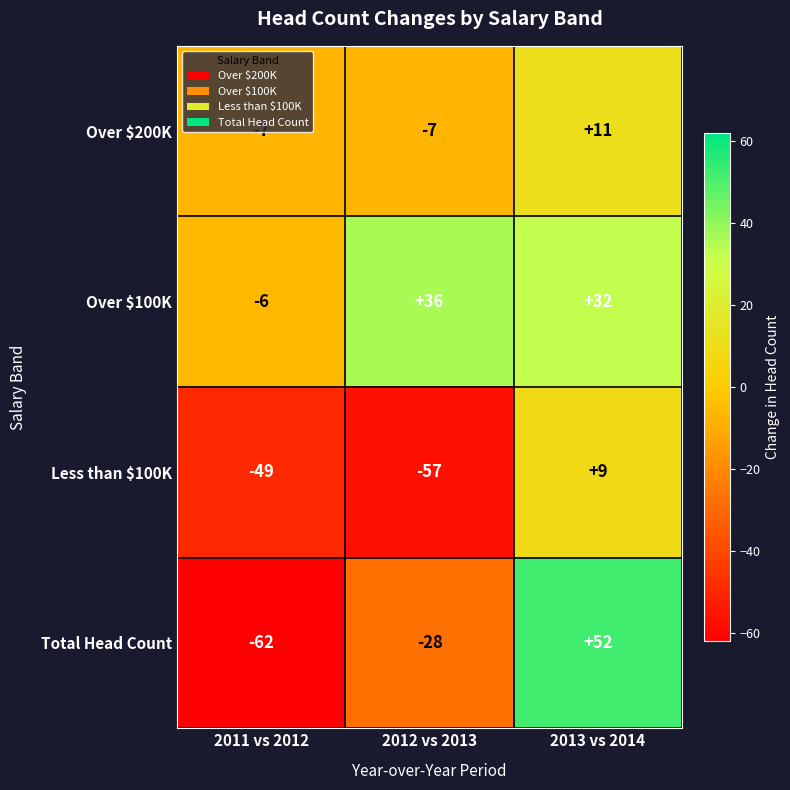

At 2011 vs 2012, list the series in order from largest to smallest.

Over $100K, Over $200K, Less than $100K, Total Head Count